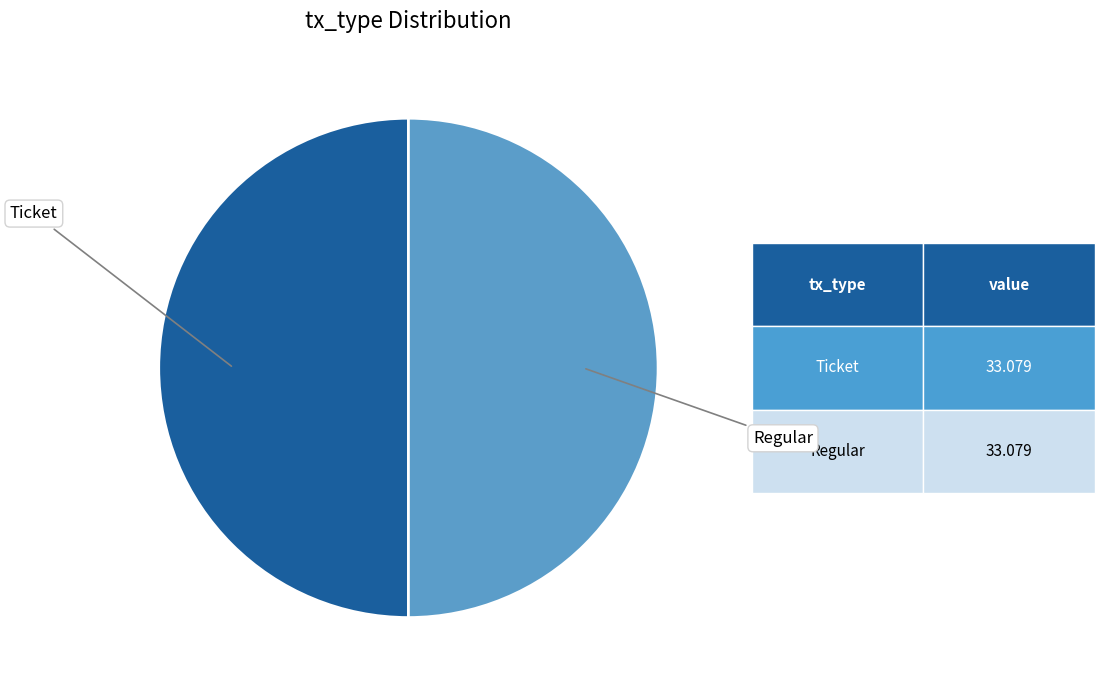

Approximately how many times larger is the value at Ticket compared to Regular?

1.0